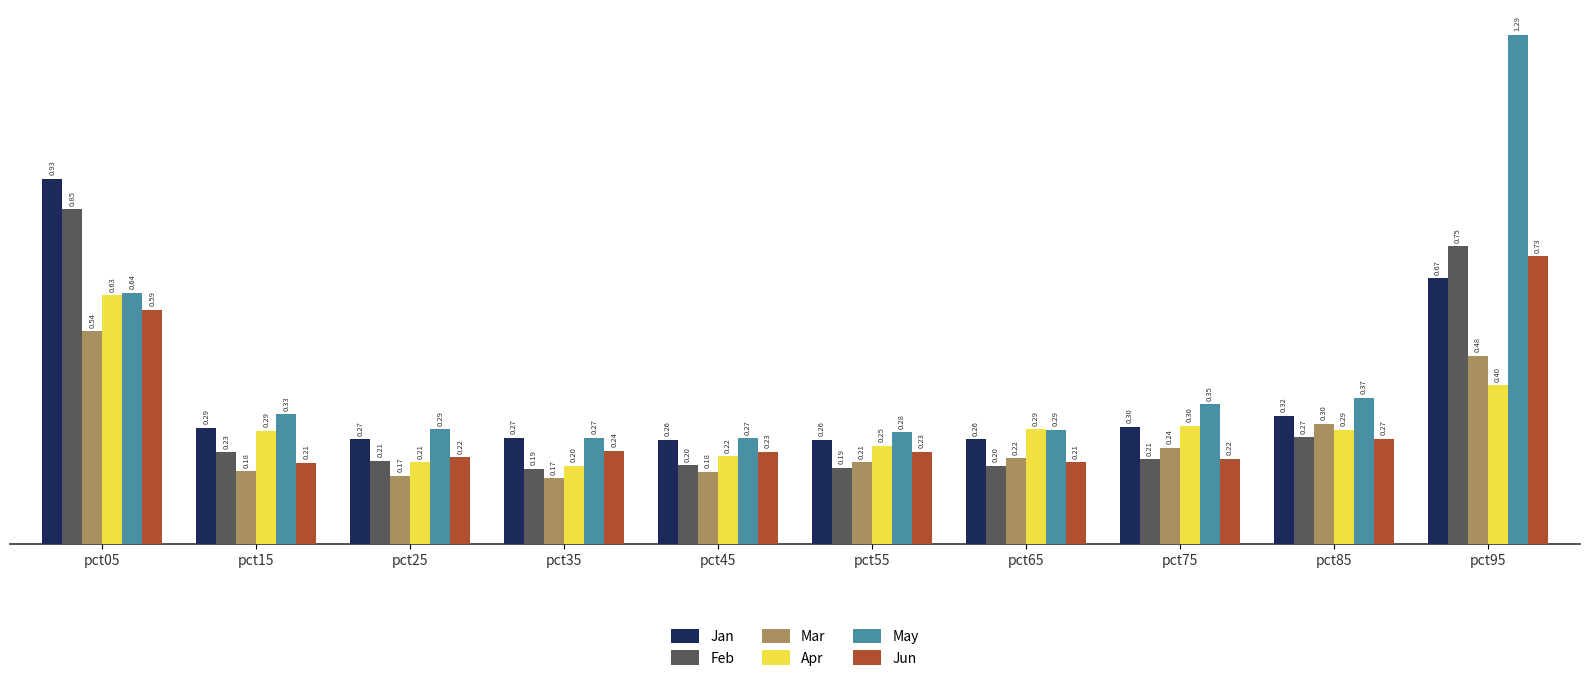

What are all the series names shown in the legend?

Jan, Feb, Mar, Apr, May, Jun